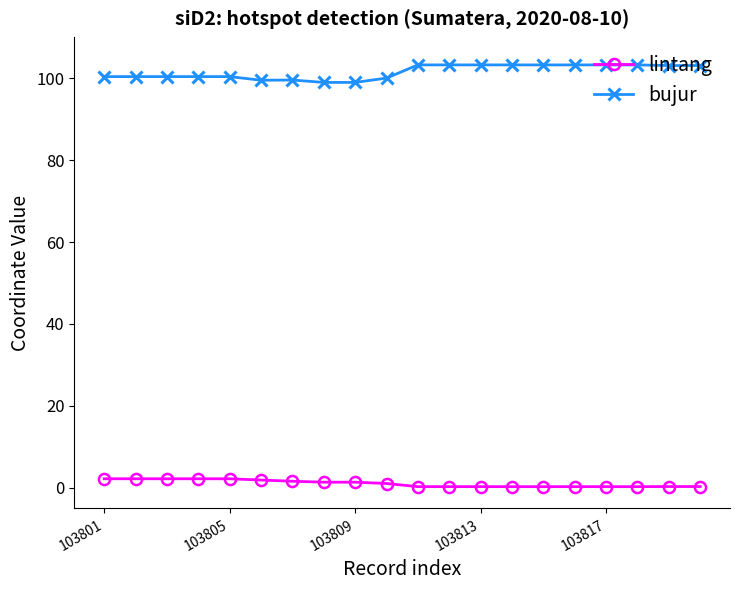

True or false: bujur and lintang cross at least once.

False